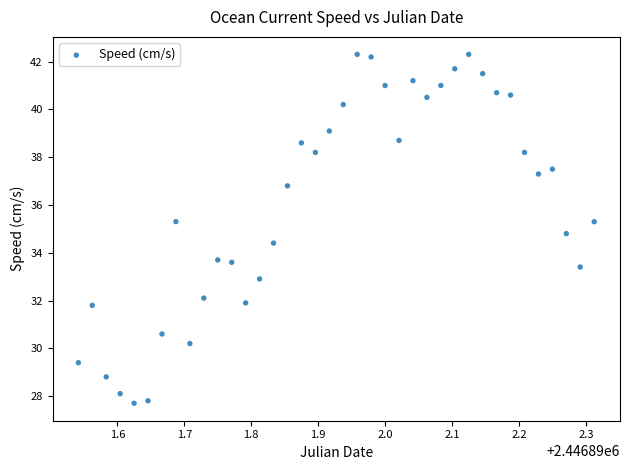

What is the range of Y values (max minus min)?

14.6